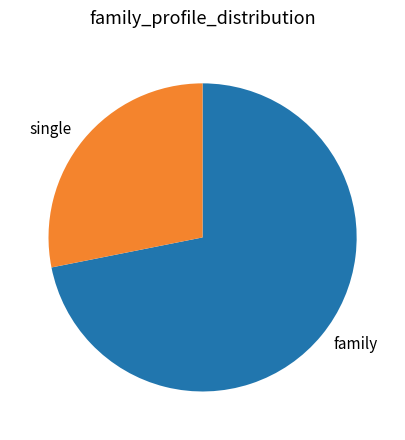

Does any single category account for the majority?

Yes